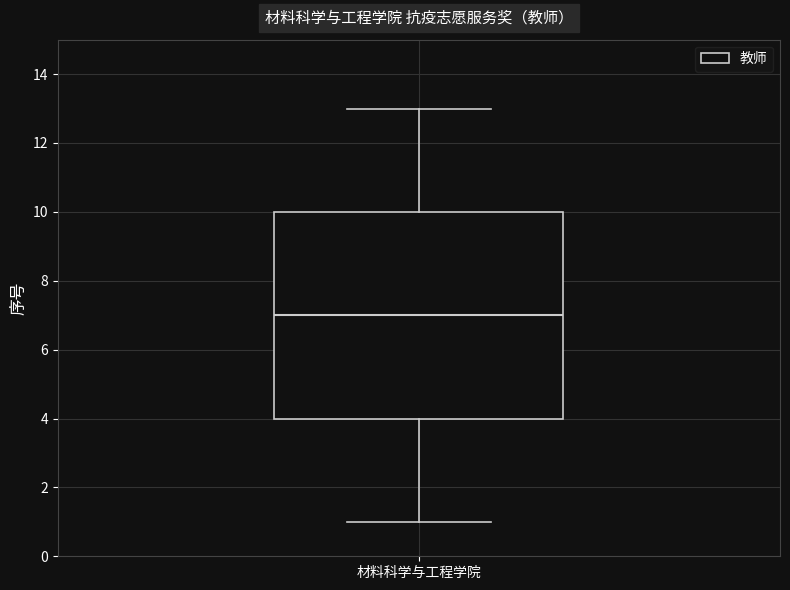

Where does the upper whisker of the box for 材料科学与工程学院 end on the y-axis? The values are not printed on the chart, so give them approximately, as read against the axis.

13